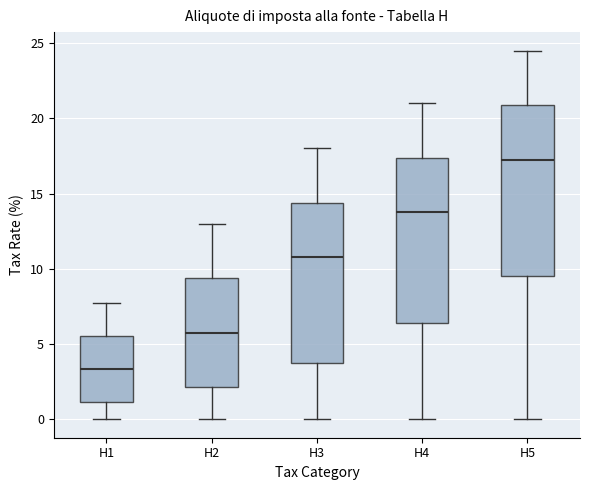

Which box has the lowest median line?

H1